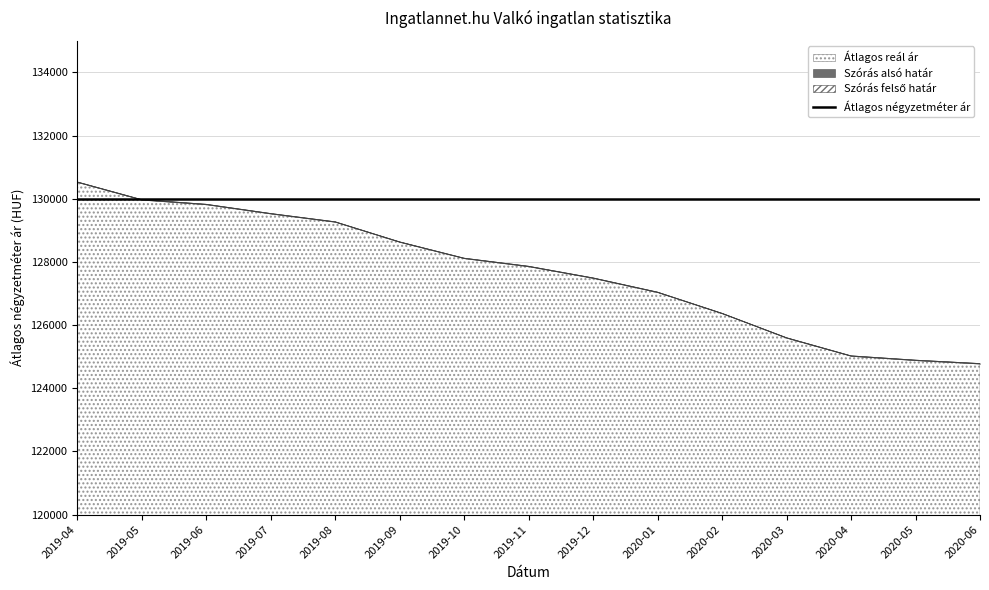

True or false: Szórás felső határ has more than 0 points higher than both neighbors.

False